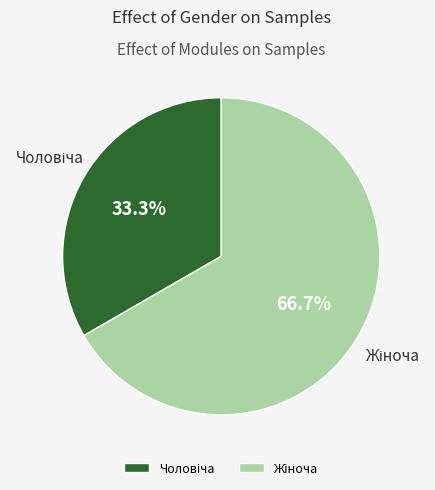

Is there any slice that represents more than half of the pie?

Yes